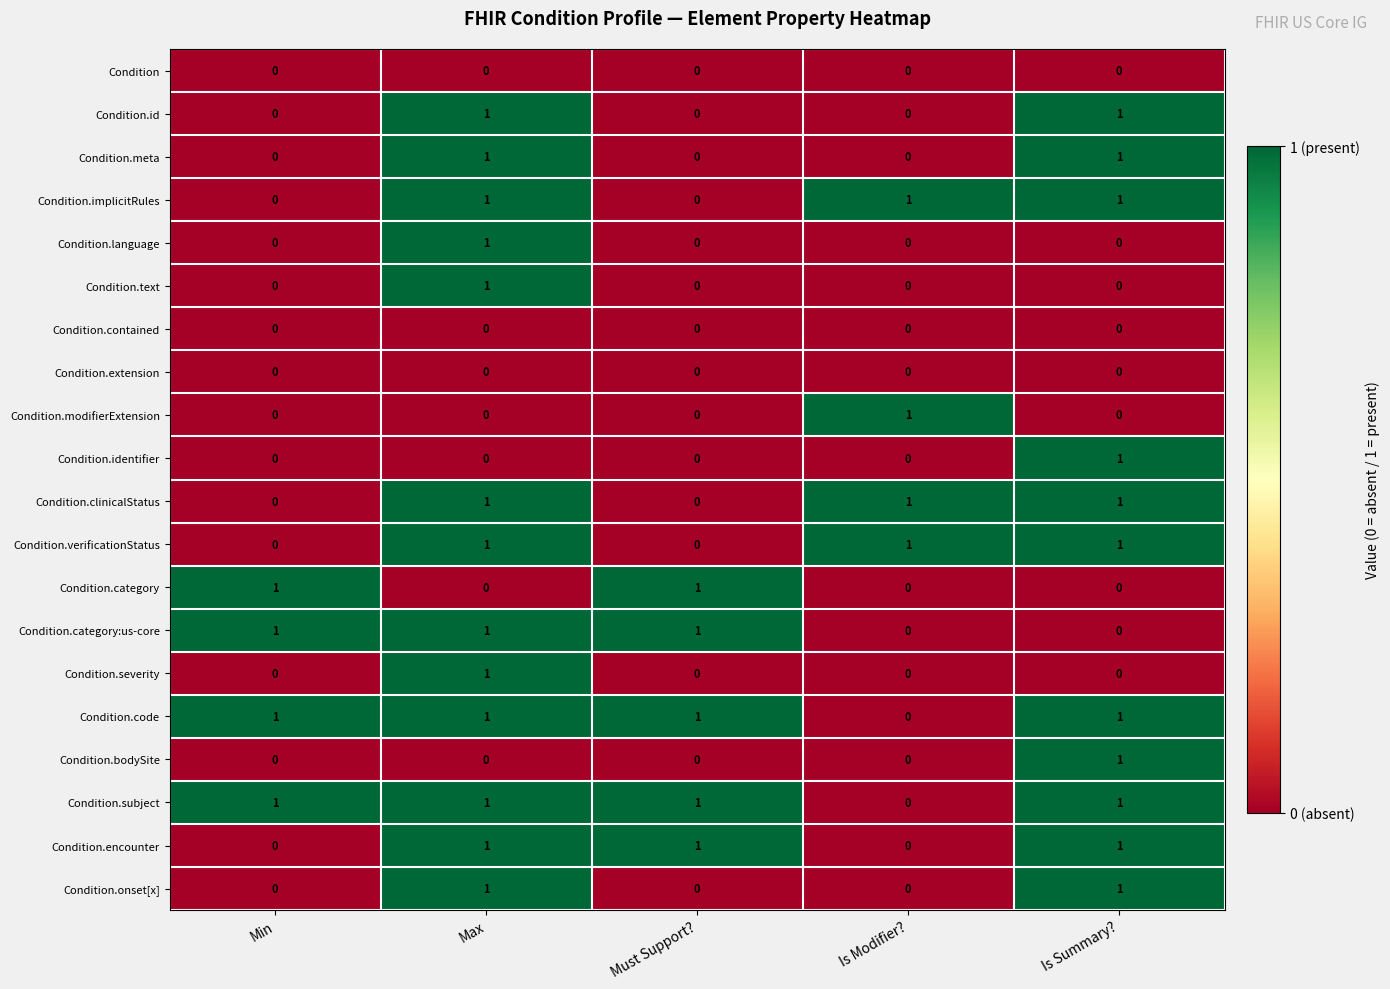

What is the spread (max minus min) of values at Is Summary??

1